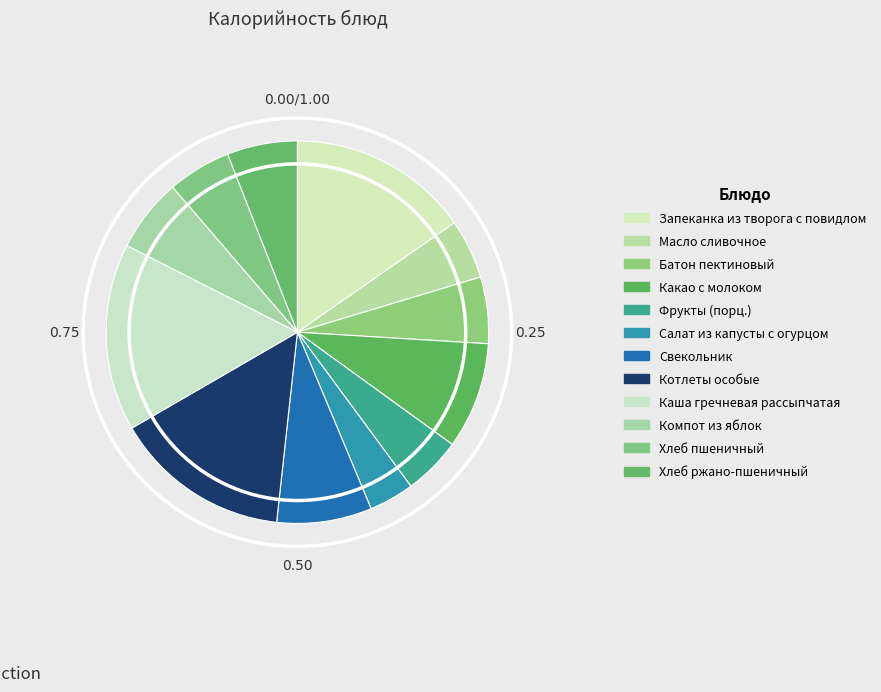

Count the number of slices in the pie.

12